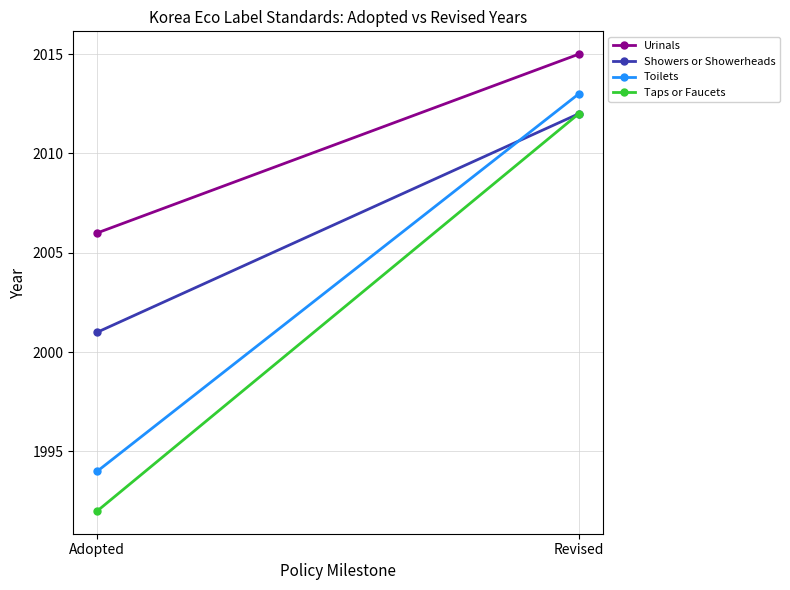

At how many categories does at least one series exceed 2008?

1